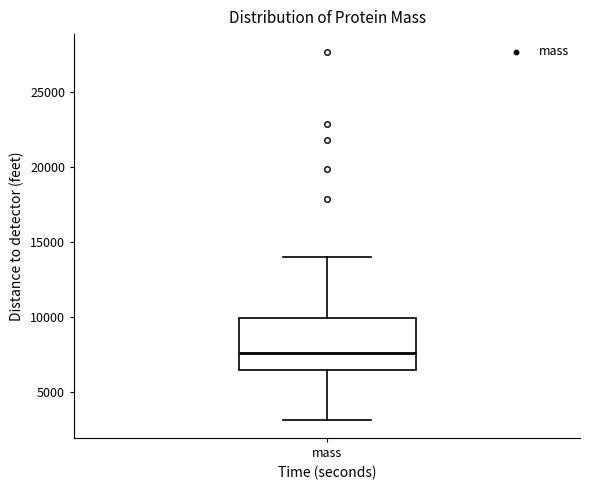

Transcribe this box plot: give where the median line is, the range the box spans, and where the two whiskers end, as read against the y-axis. The values are not printed on the chart, so give them approximately, as read against the axis.

median 7500, box 6500 to 10000, whiskers 3000 to 14000